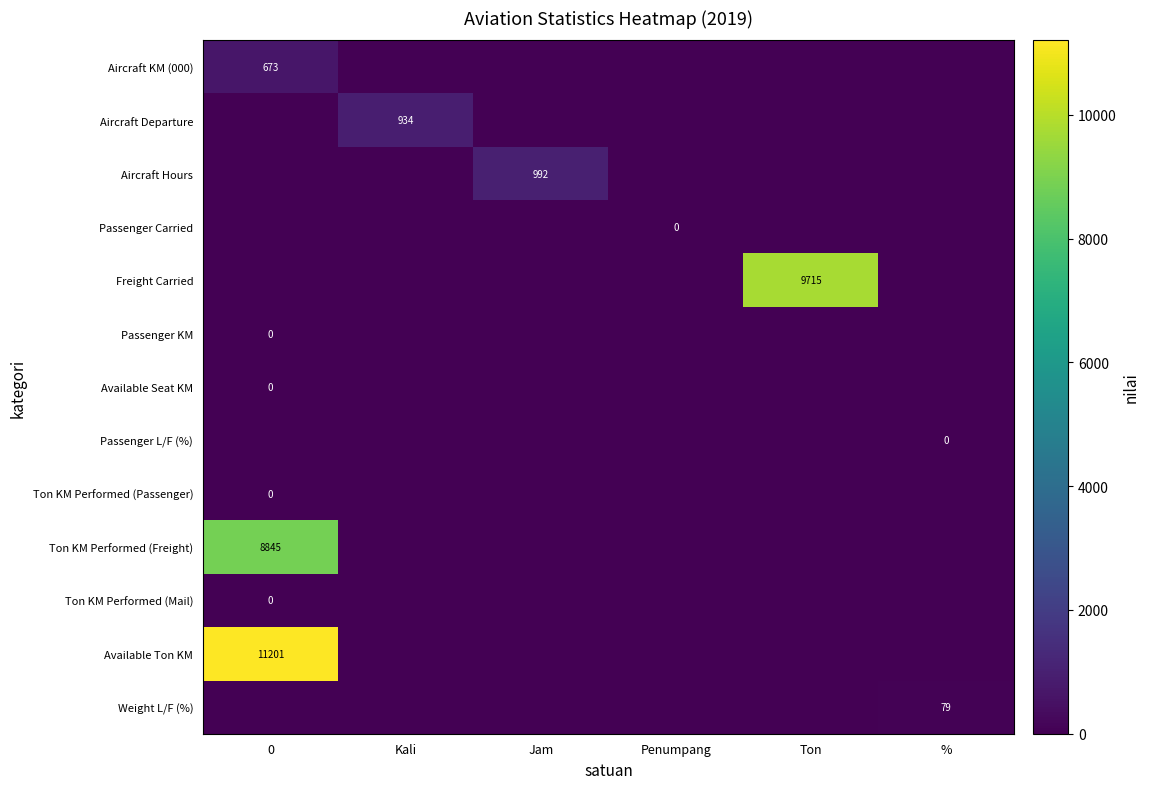

Which series has the largest total across all categories?

Available Ton KM